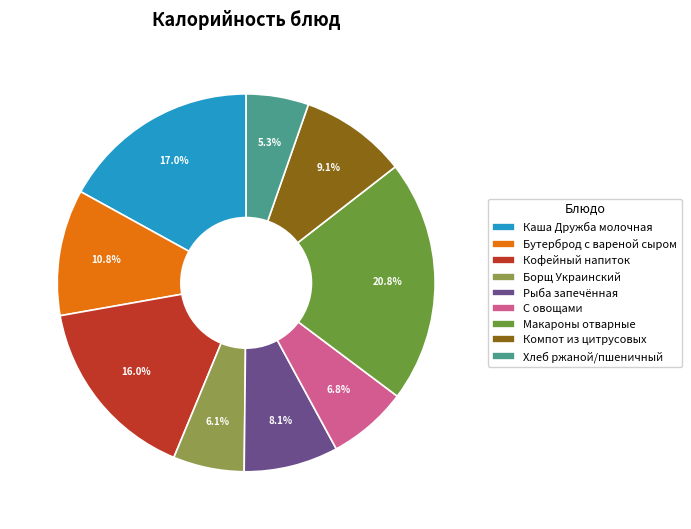

Rank the categories by value from highest to lowest.

Макароны отварные, Каша Дружба молочная, Кофейный напиток, Бутерброд с вареной сыром, Компот из цитрусовых, Рыба запечённая, С овощами, Борщ Украинский, Хлеб ржаной/пшеничный